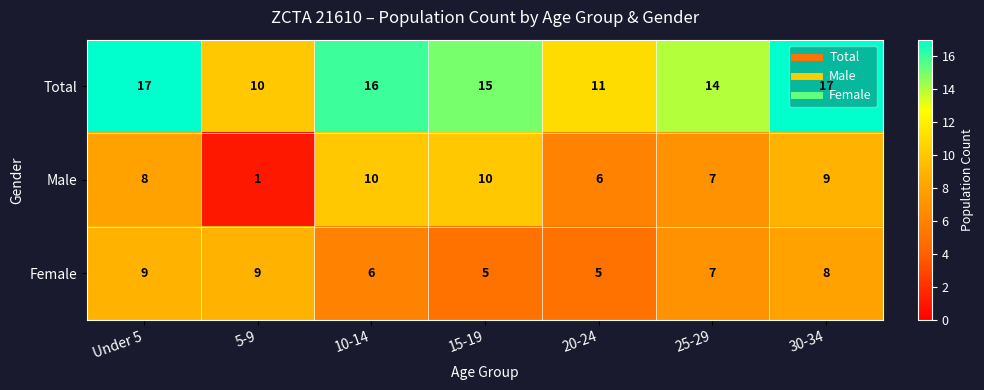

Which series changed the most between 5-9 and 20-24?

Male